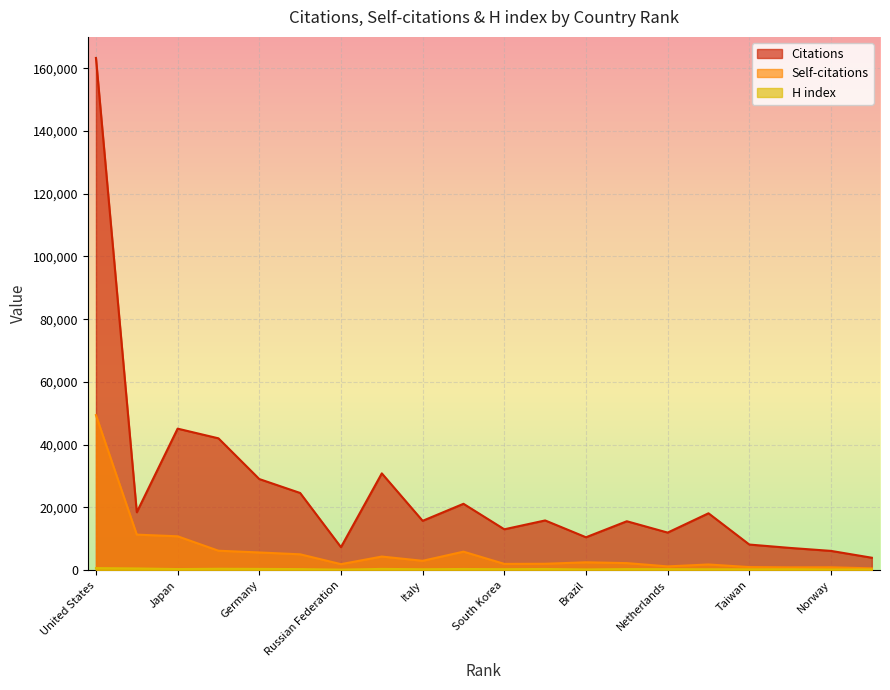

Which category has the lowest value in the H index series?

Russian Federation